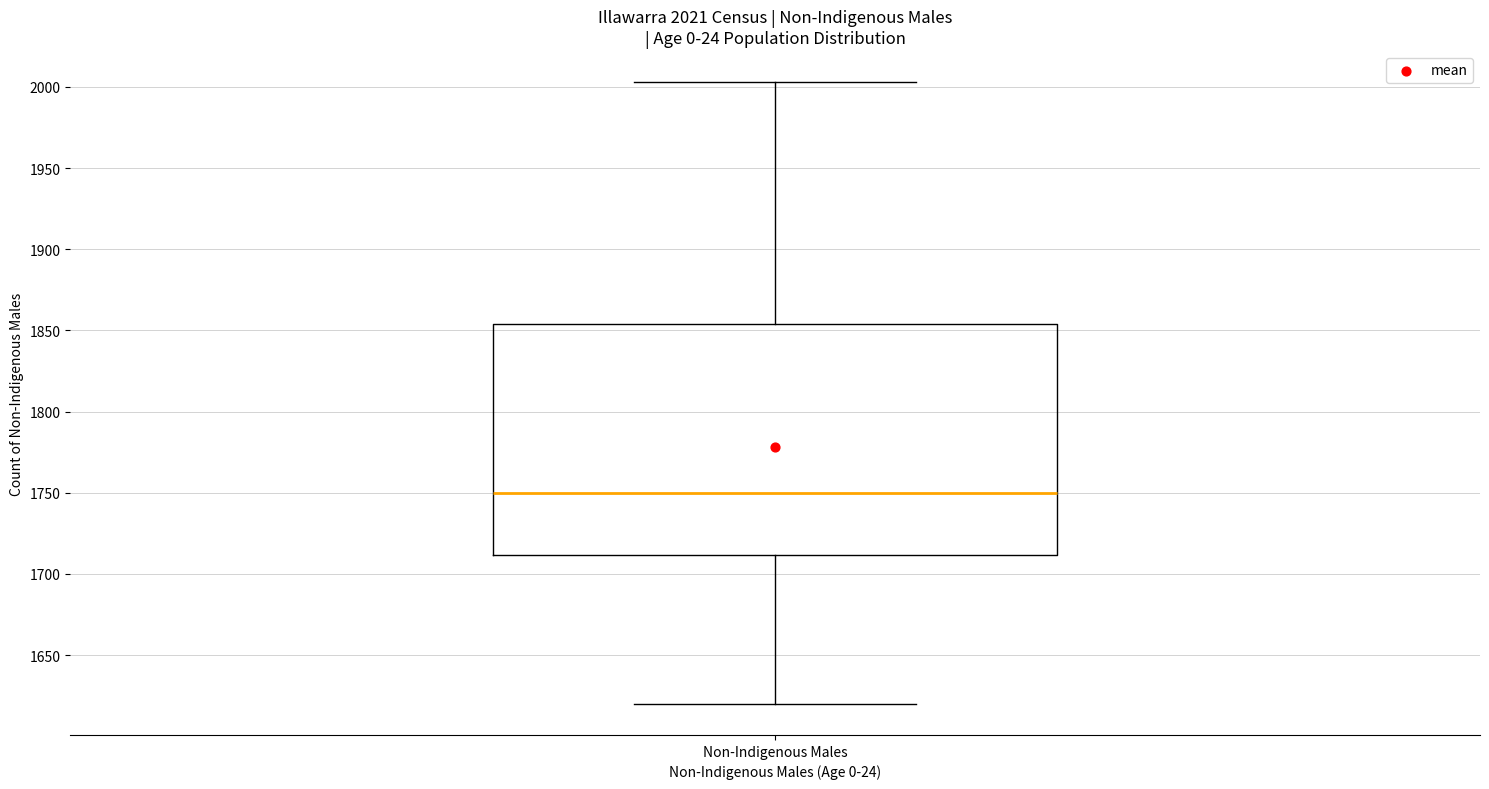

Where does the upper whisker of the box for Non-Indigenous Males end on the y-axis? The values are not printed on the chart, so give them approximately, as read against the axis.

2005